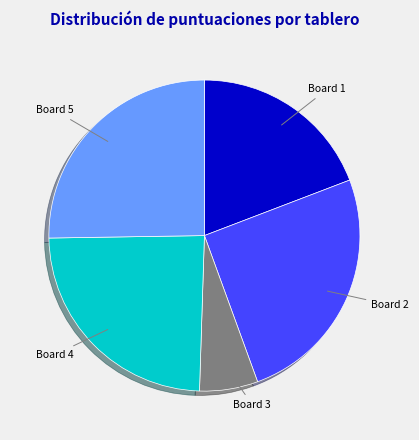

Does Board 2 account for over 50% of the chart?

No